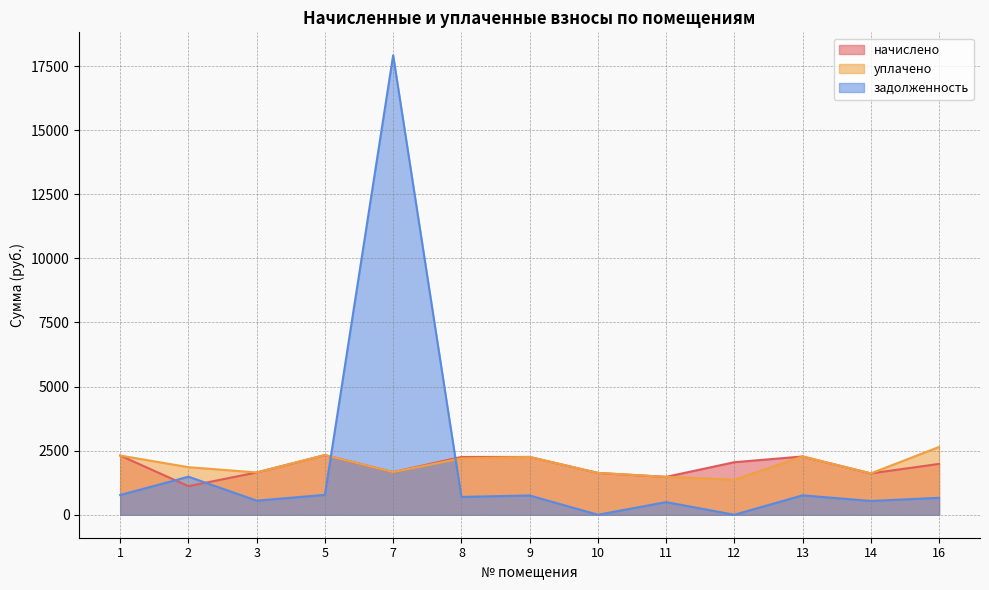

Where do задолженность and уплачено first cross each other?

5 and 7